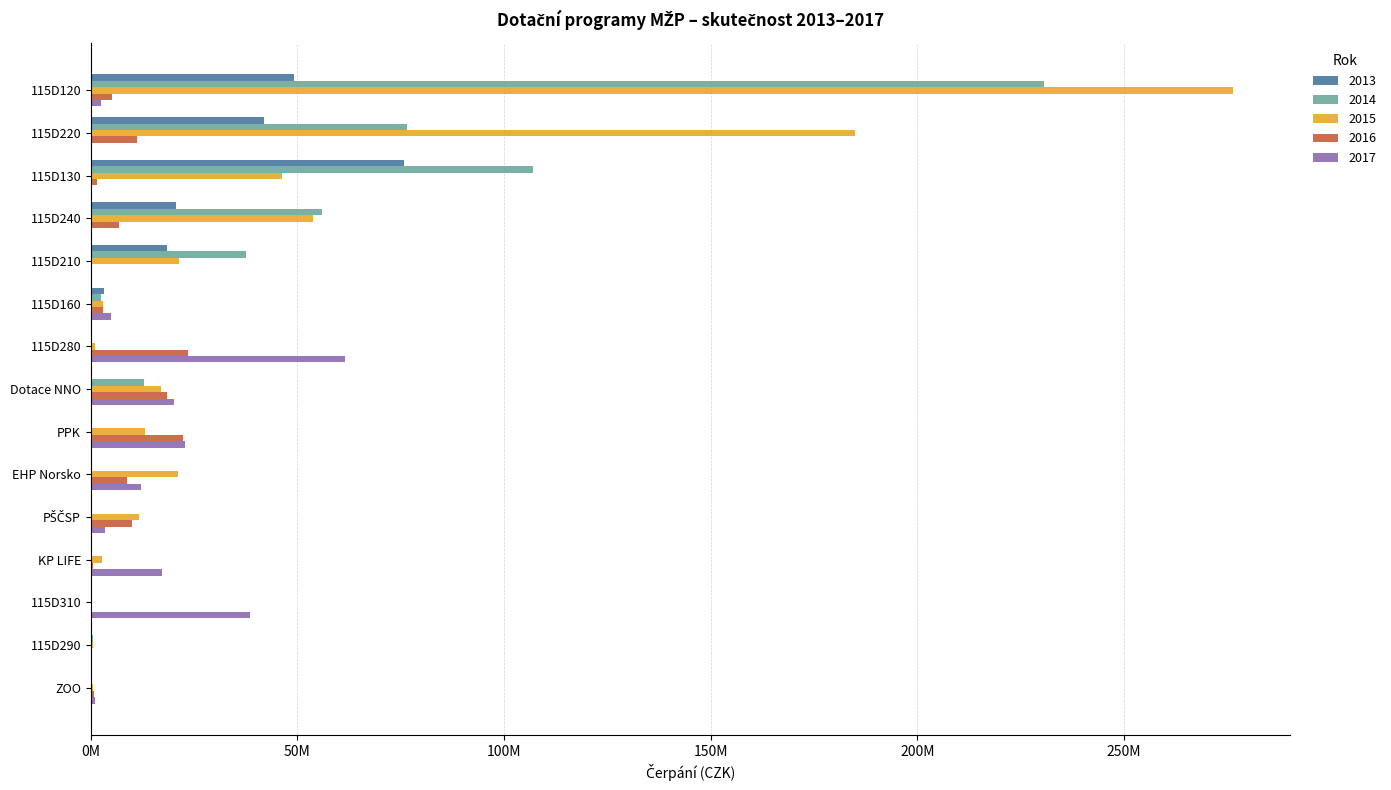

What are all the series names shown in the legend?

2013, 2014, 2015, 2016, 2017